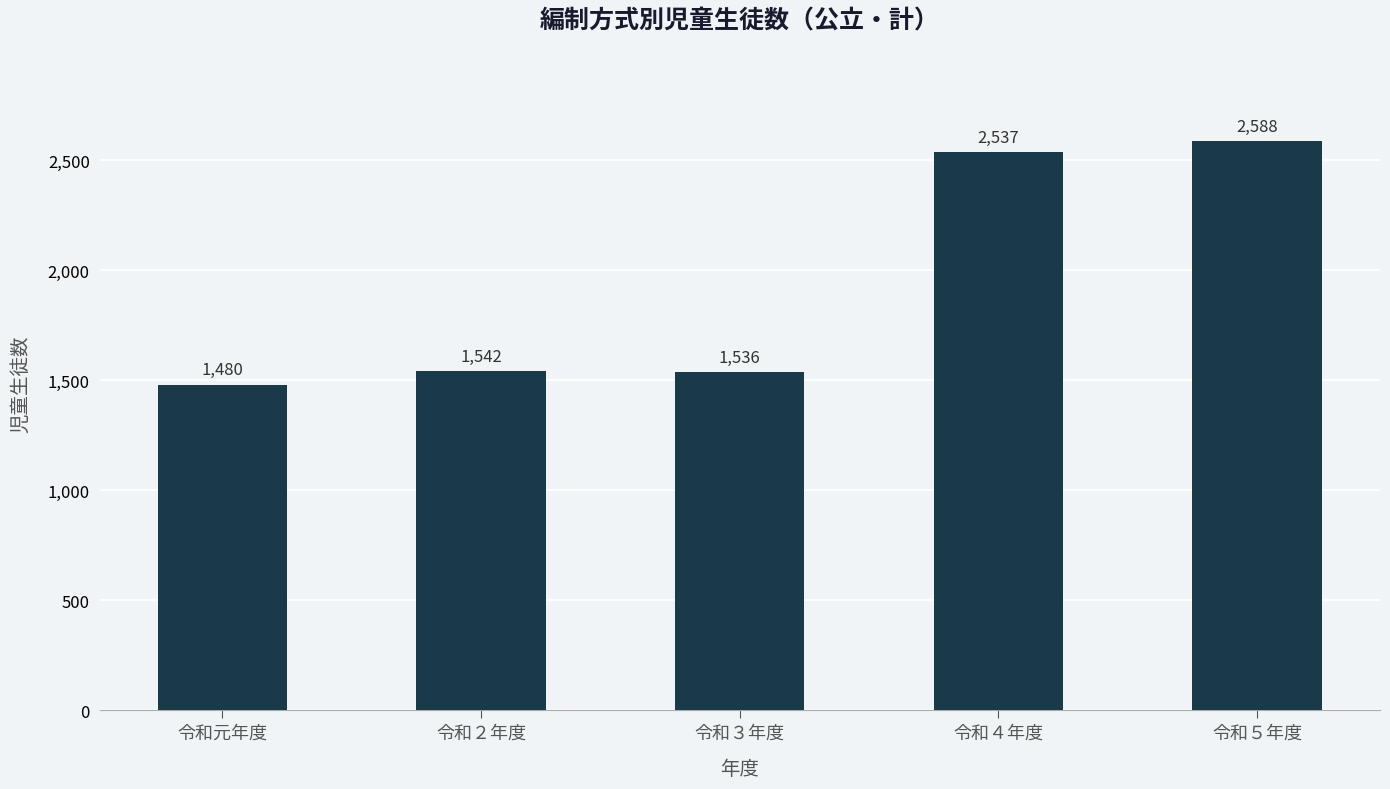

What is the label of the 2nd bar from the left?

令和２年度